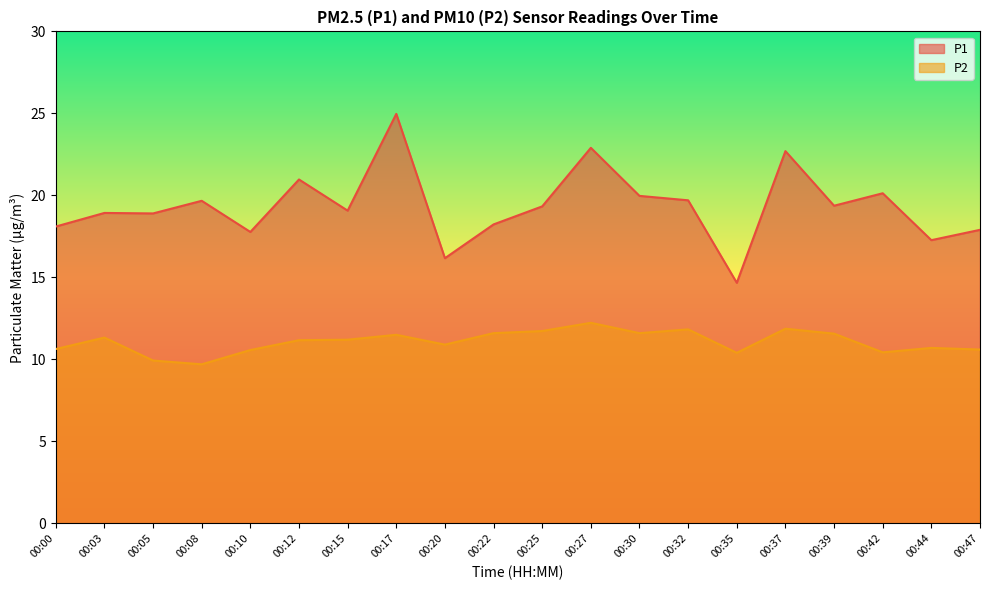

How many data points in P2 are above 11?

11